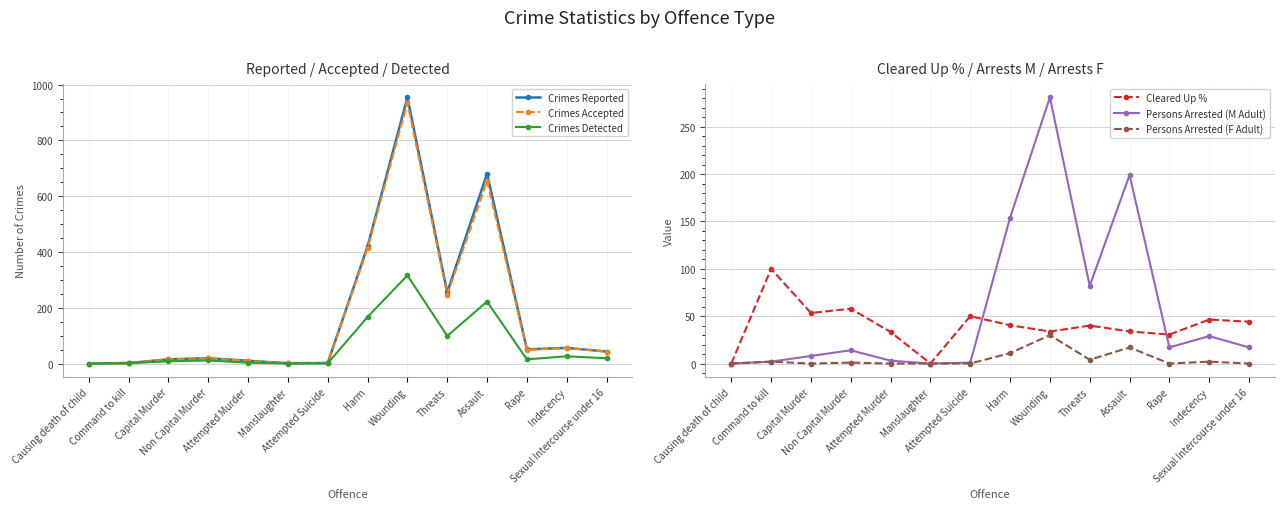

Where do Crimes Accepted and Cleared Up % first cross each other?

Attempted Murder and Manslaughter